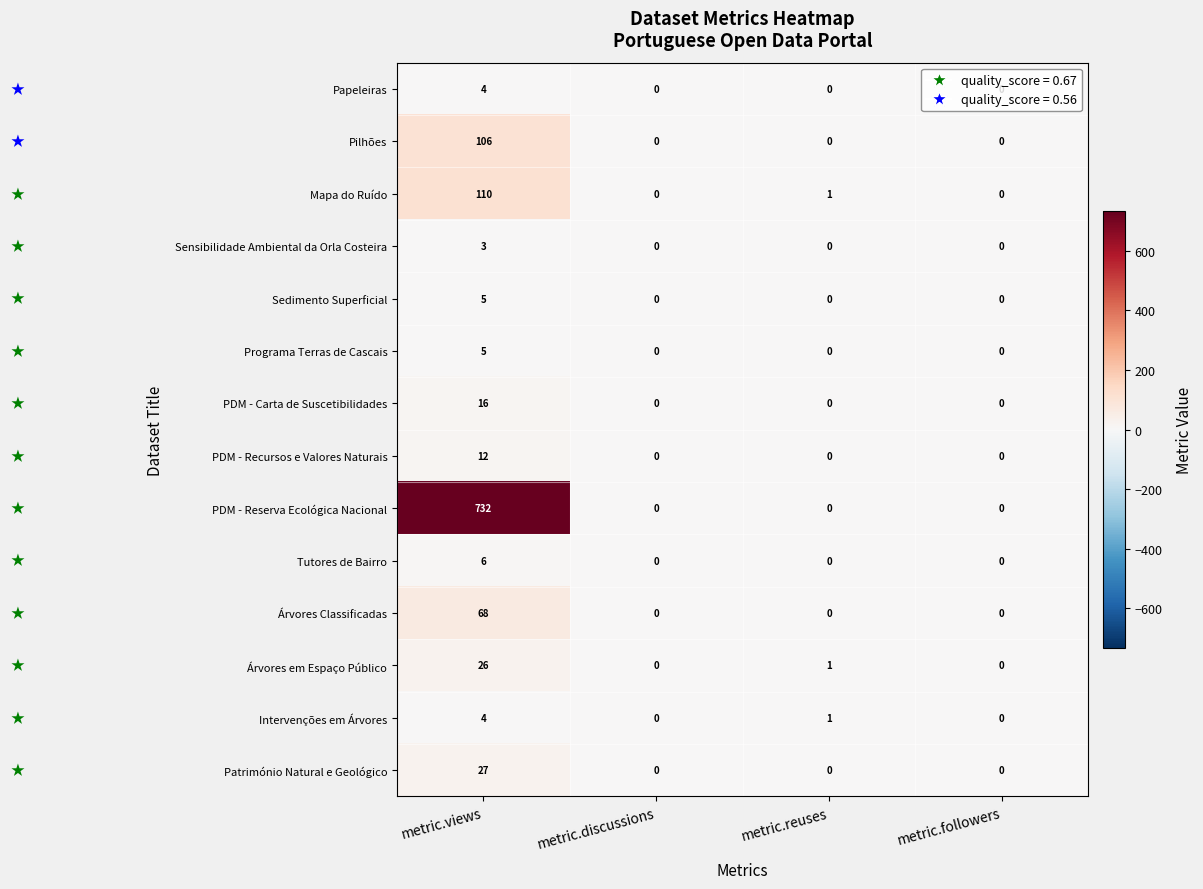

What is the difference between the Intervenções em Árvores values at metric.views and metric.discussions?

4